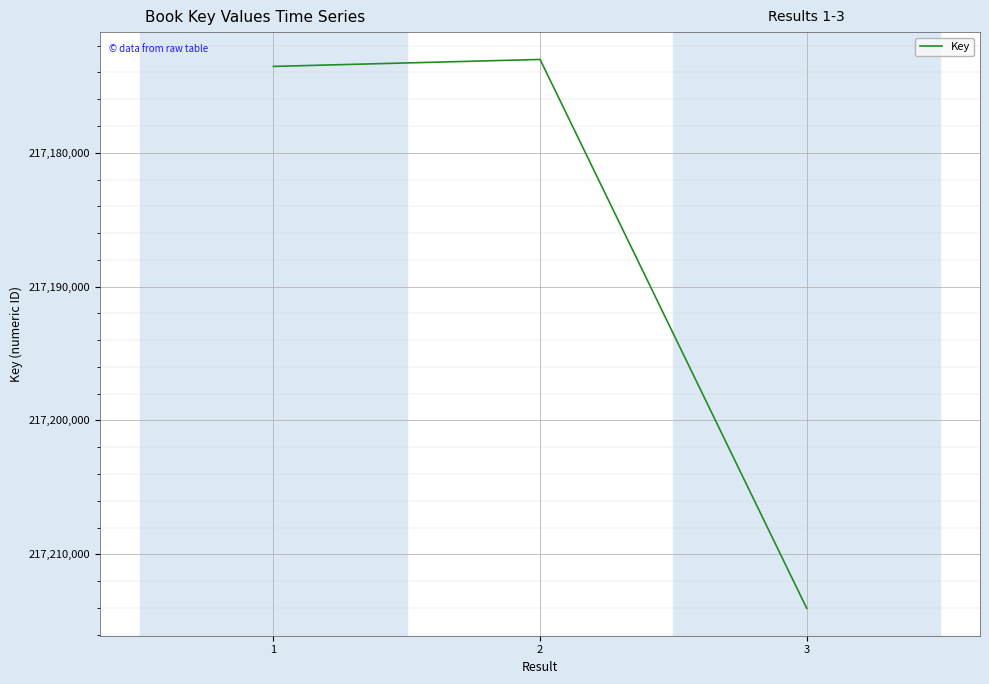

What is the difference between the values at 3 and 1?

40487